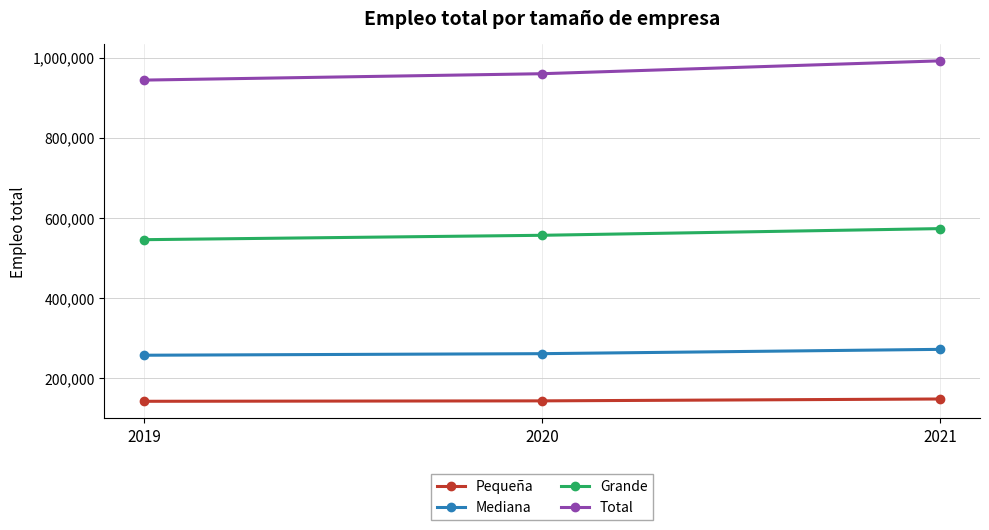

What is the difference between the maximum and minimum values in the Mediana series?

14666